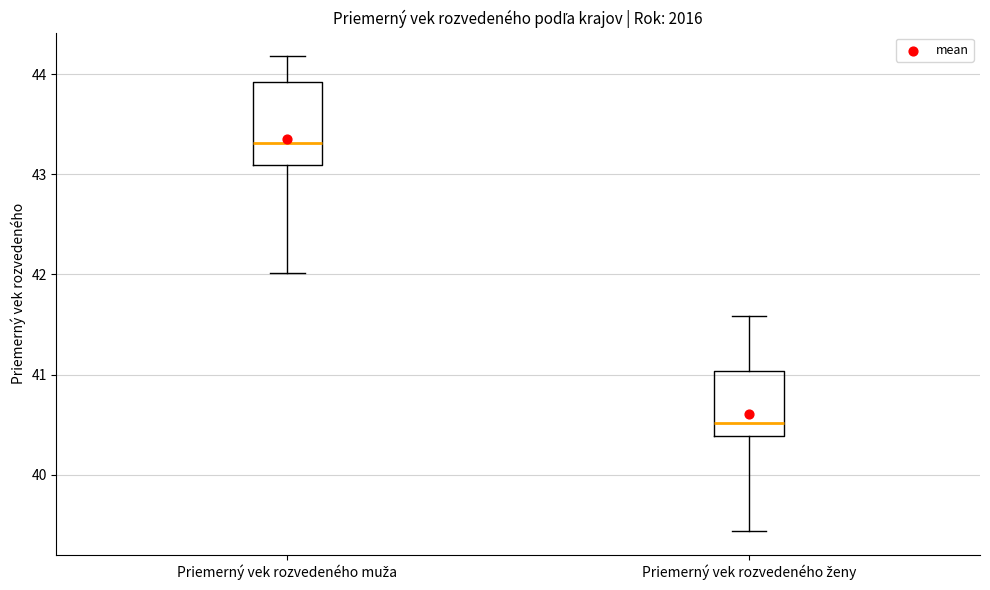

Where is the lower edge of the box for Priemerný vek rozvedeného muža on the y-axis? The values are not printed on the chart, so give them approximately, as read against the axis.

43.1